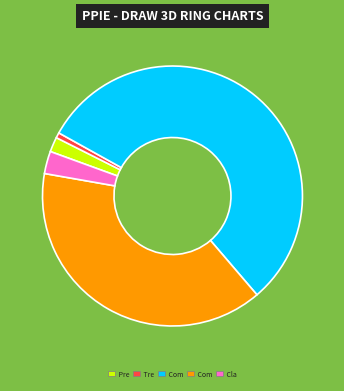

Is there a majority slice in this chart?

Yes